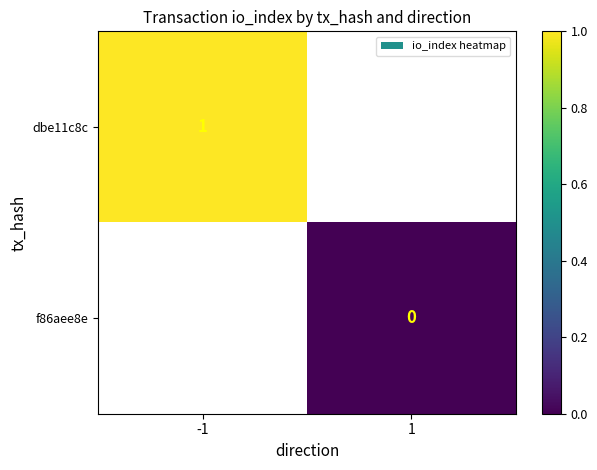

True or false: dbe11c8c has a value of 2 at -1.

False